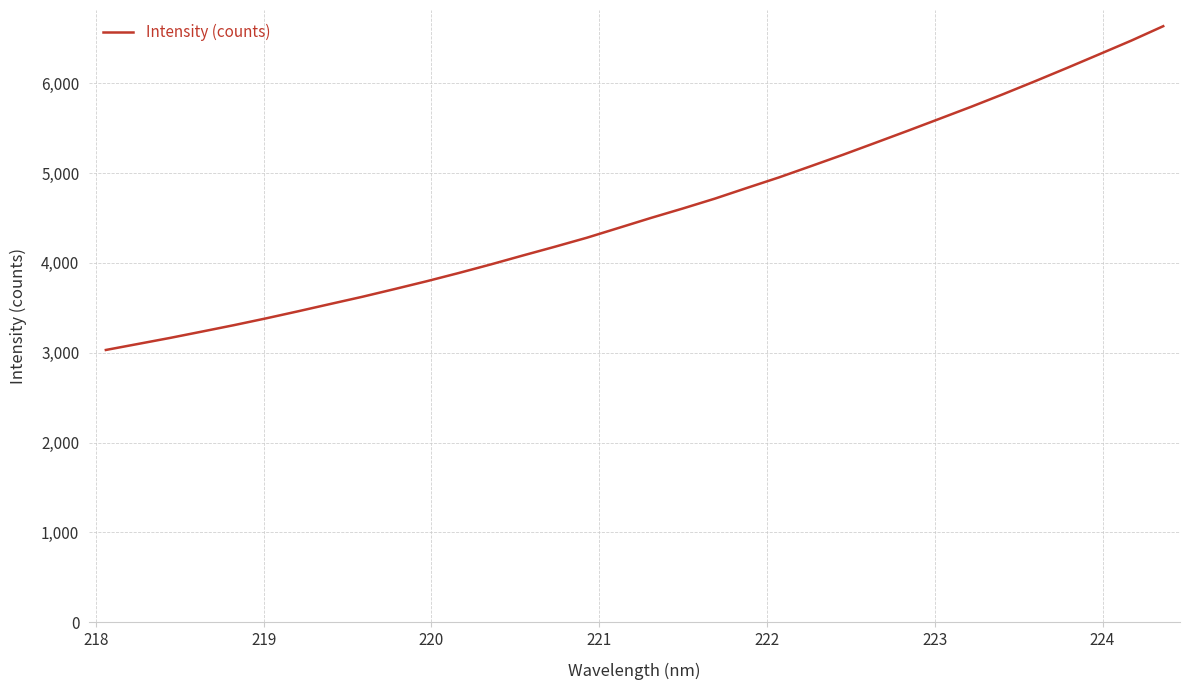

What is the difference between the maximum and minimum values?

3604.2